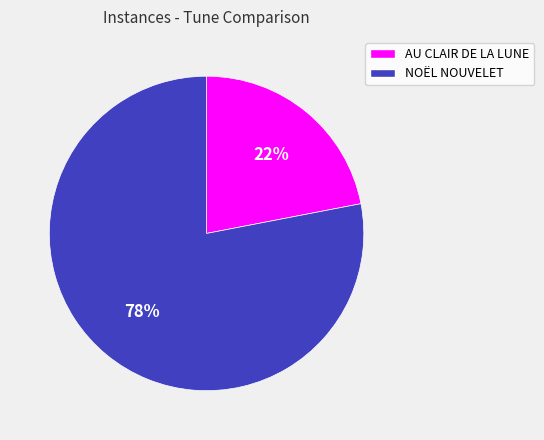

Combined, do NOËL NOUVELET and AU CLAIR DE LA LUNE account for over 50%?

Yes